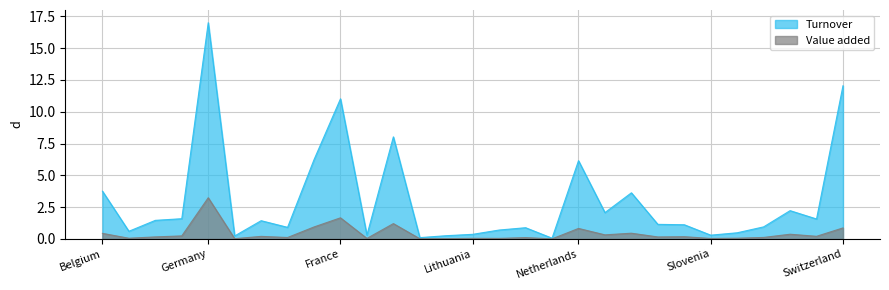

Count the number of data series in this chart.

2